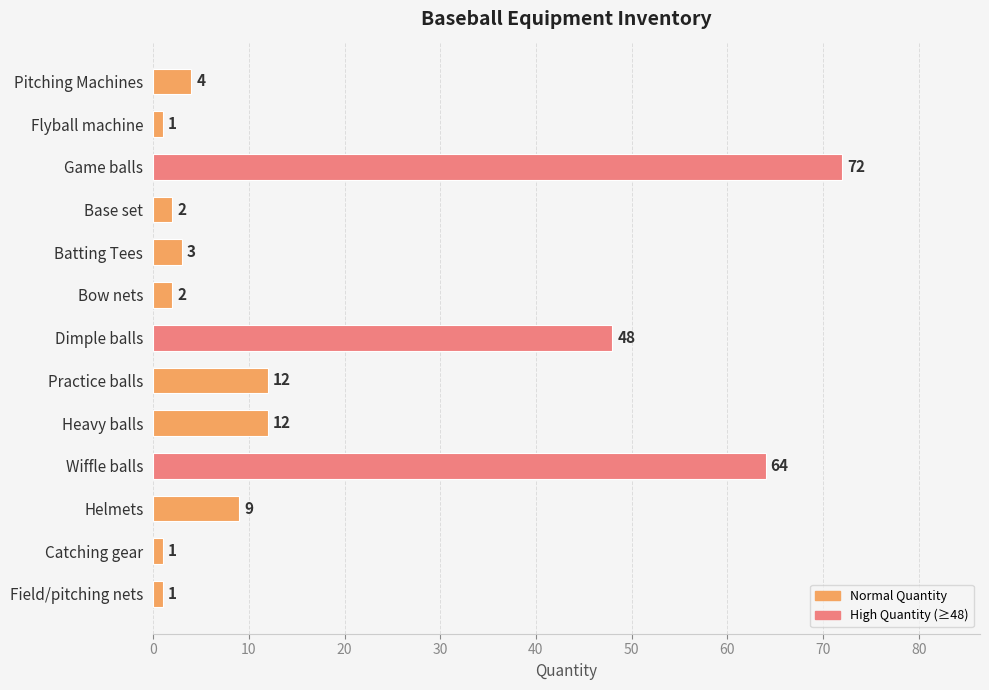

What is the ratio of the value at Game balls to the value at Bow nets?

36.0